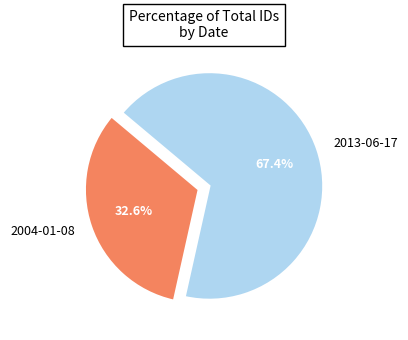

What is the largest slice in the pie chart?

2013-06-17